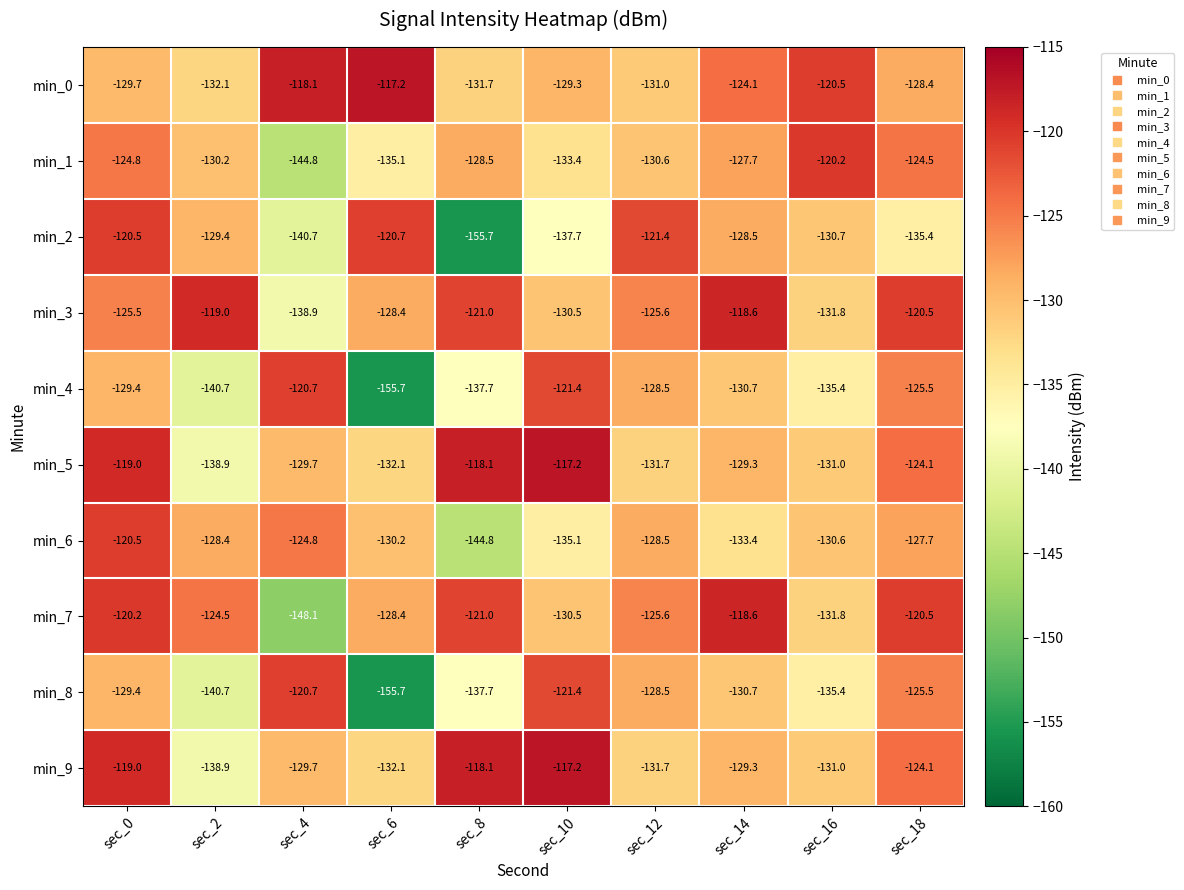

Is it true that min_9 equals -52.0 at sec_0?

False